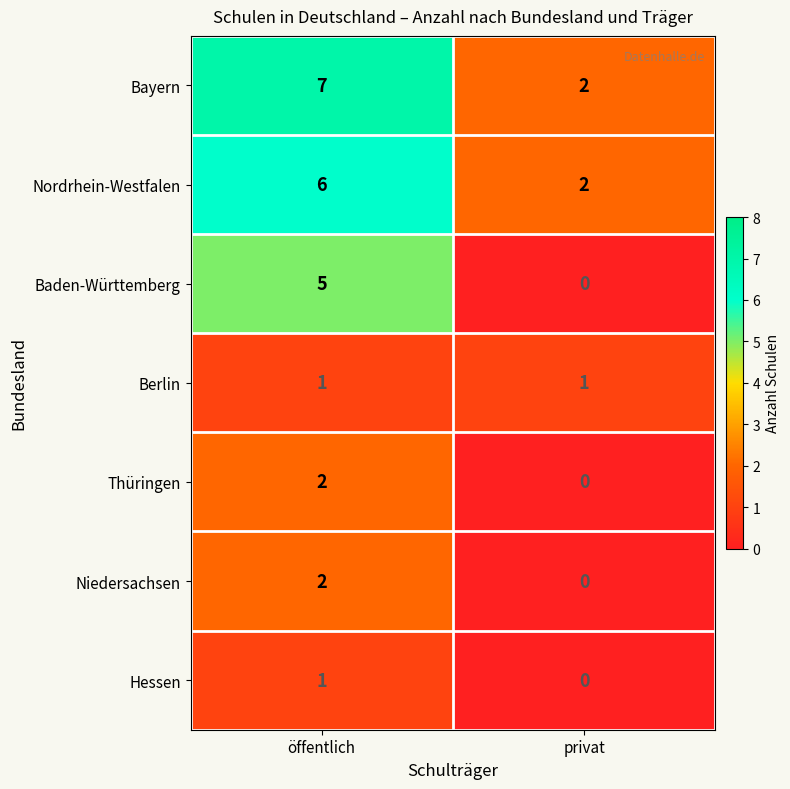

What is the spread (max minus min) of values at öffentlich?

6